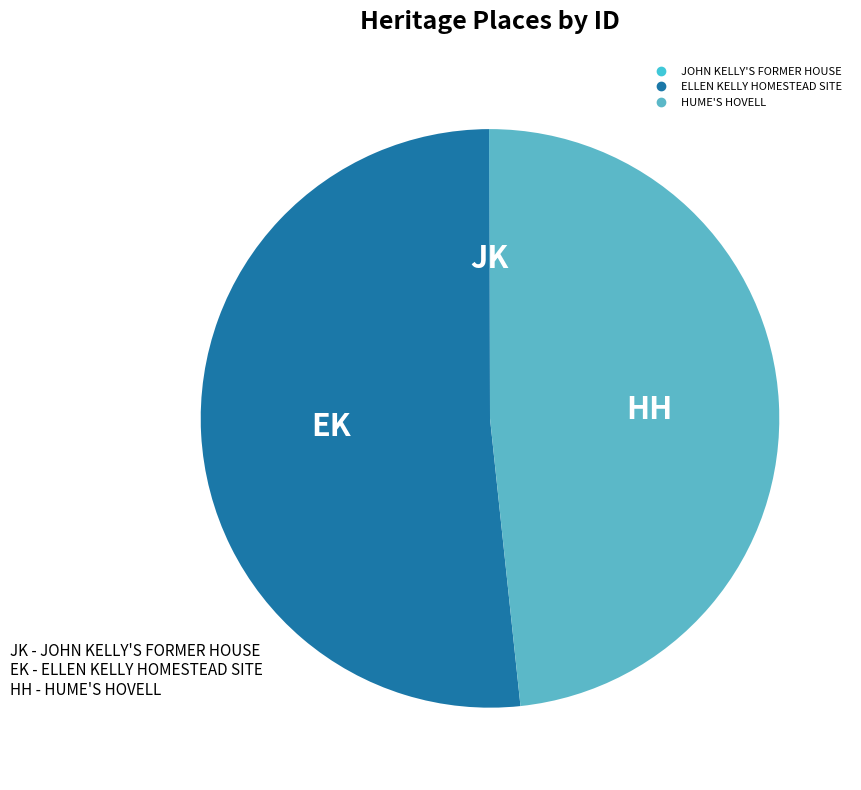

Rank the categories by value from highest to lowest.

ELLEN KELLY HOMESTEAD SITE, HUME'S HOVELL, JOHN KELLY'S FORMER HOUSE